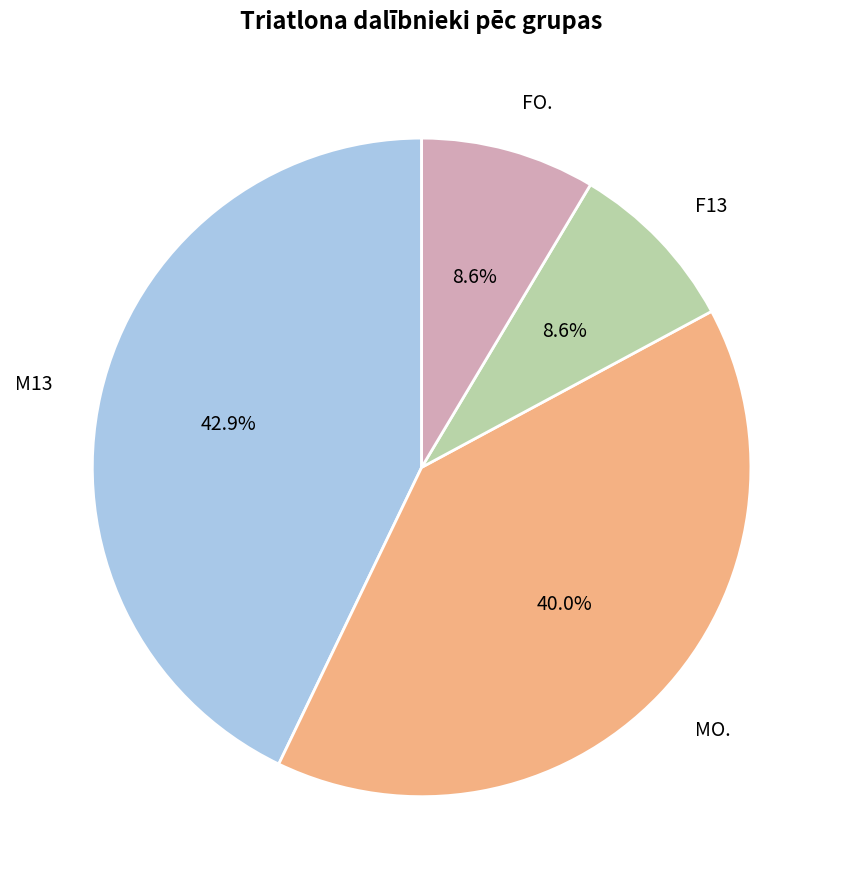

To the nearest percent, what is the difference between the largest and smallest slice percentages?

34%